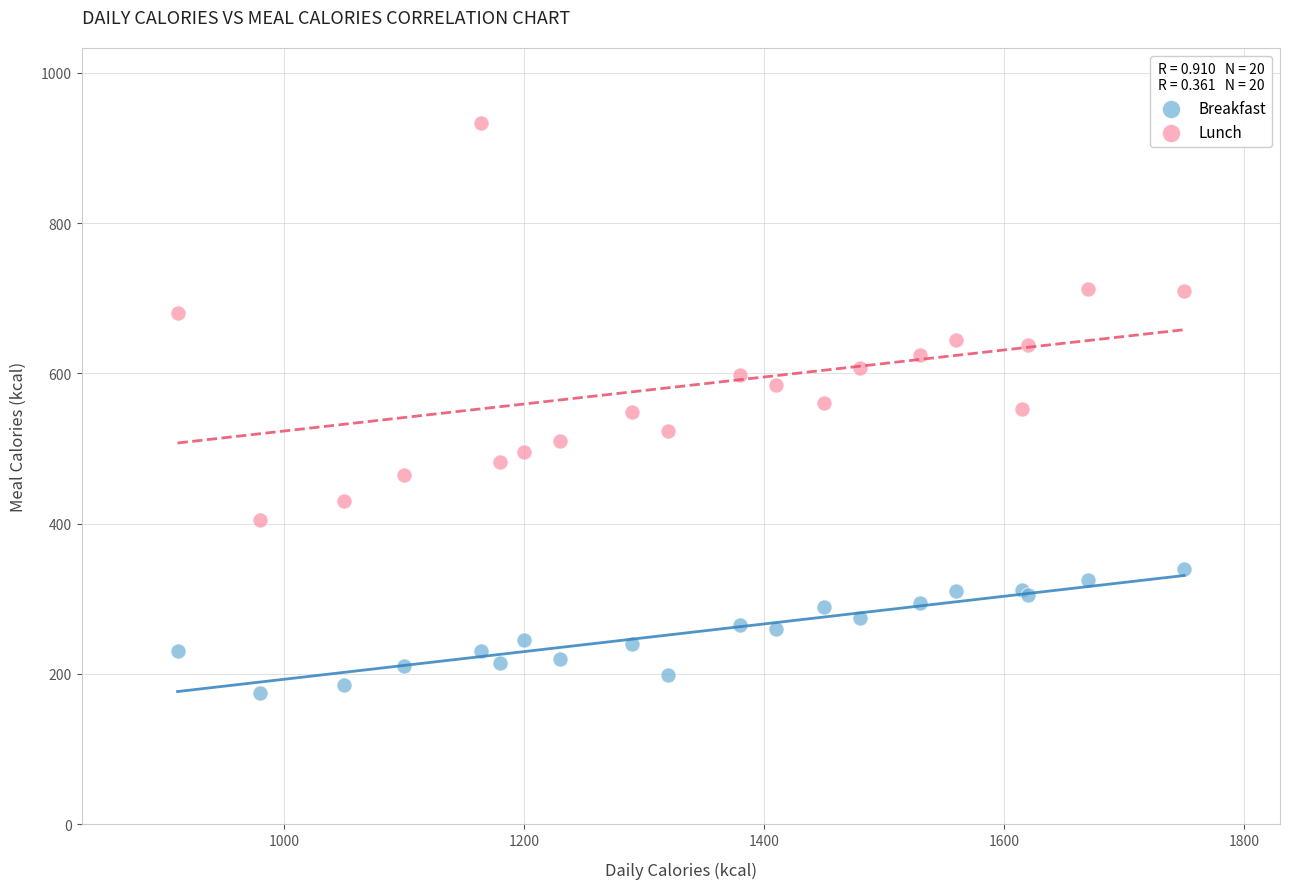

Which series reaches the minimum Y coordinate?

Breakfast